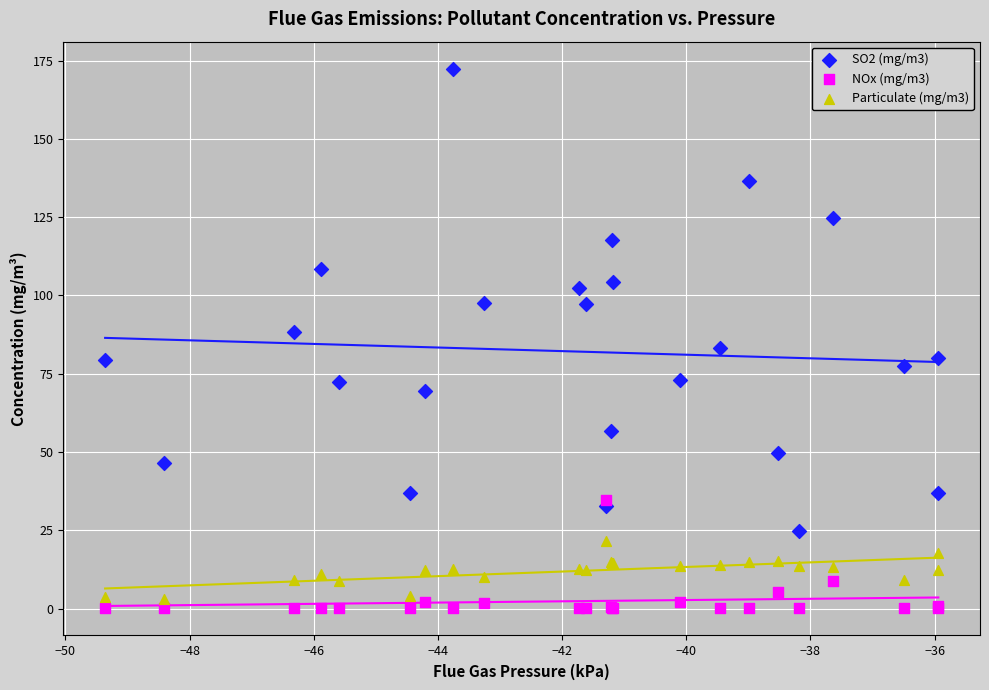

Which series reaches the maximum Y coordinate?

SO2 (mg/m3)